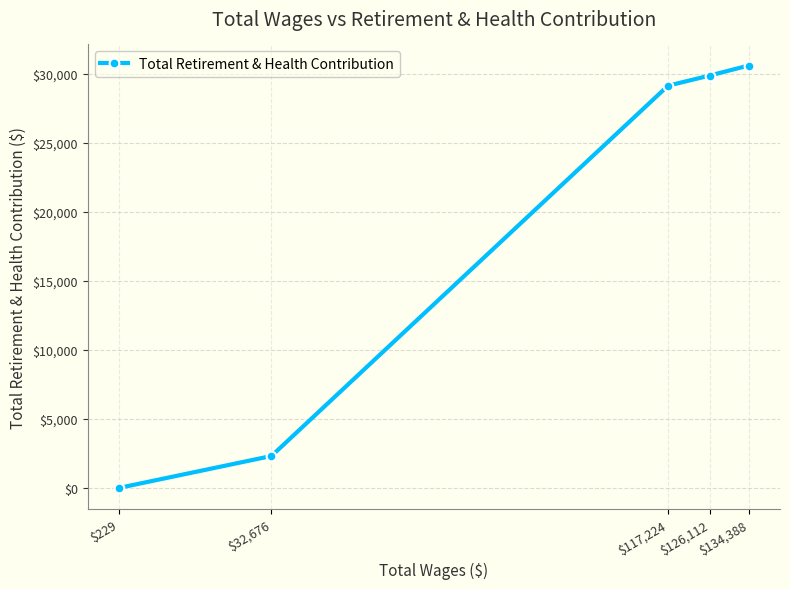

The chart shows a value of 3191 at $32,676. True or false?

False